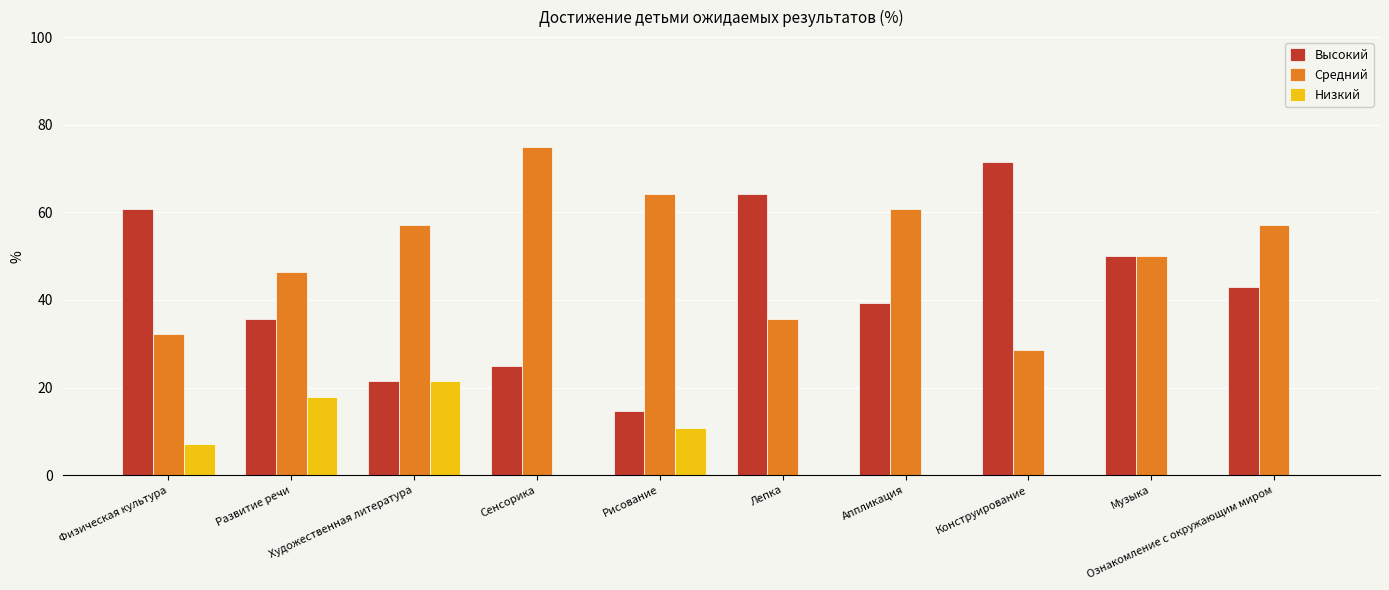

Which series has the largest total across all categories?

Средний